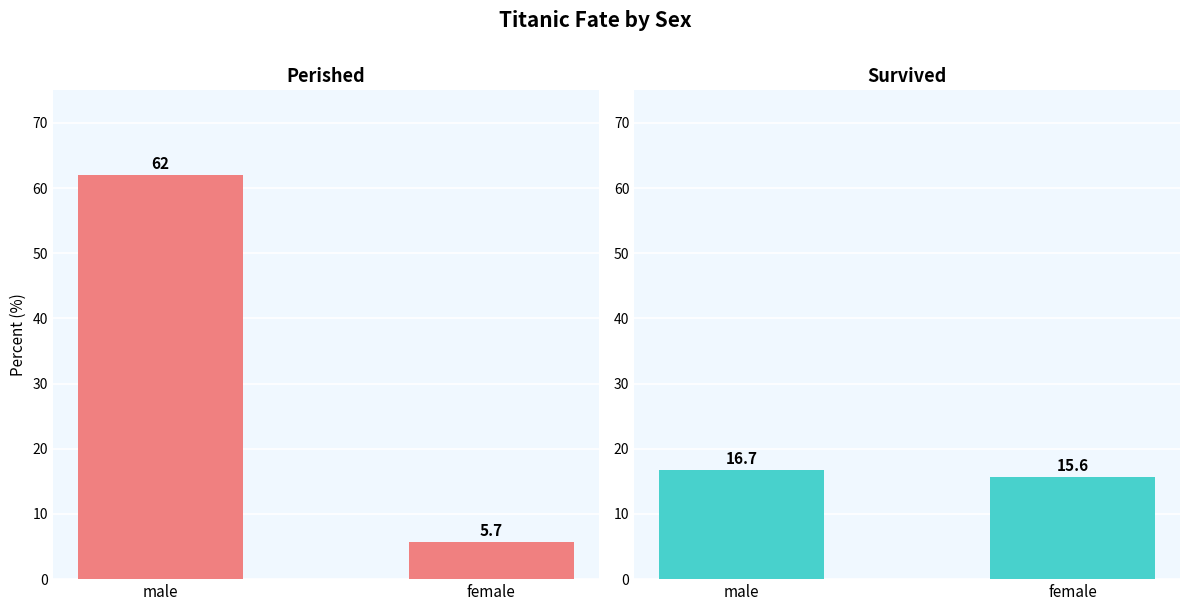

What is the lowest value of the perished series?

5.7